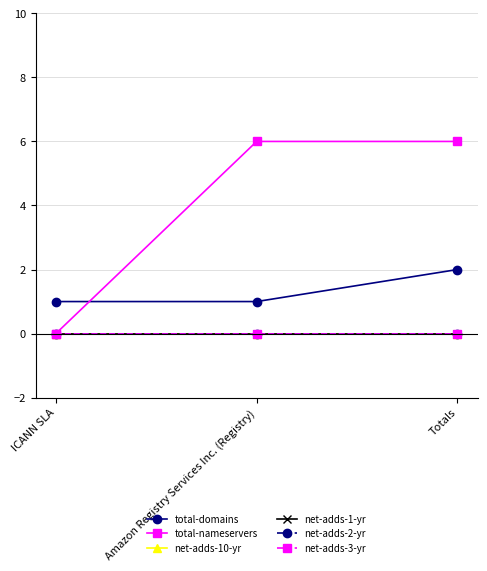

Which label corresponds to the largest value in the chart?

Amazon Registry Services Inc. (Registry)